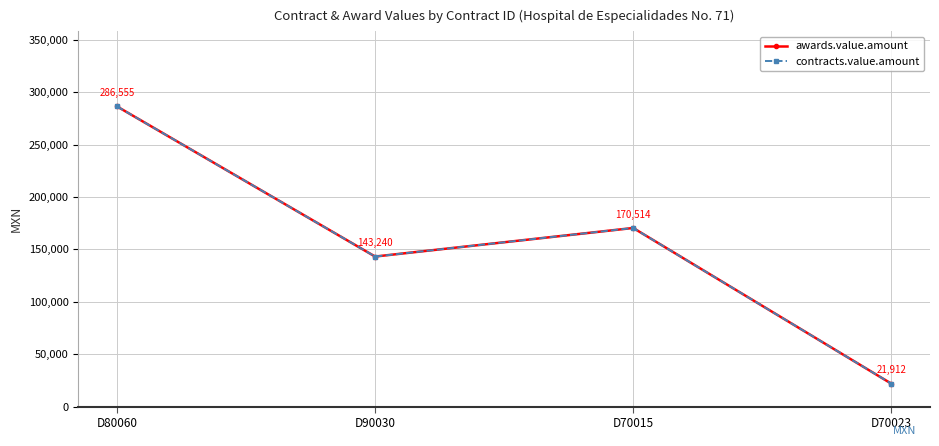

List the labels in order of contracts.value.amount value, largest first.

D80060, D70015, D90030, D70023